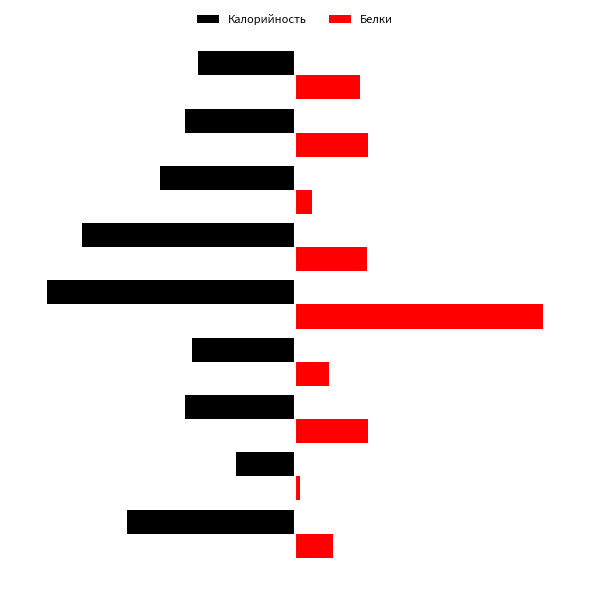

Rank the series by their average value, from lowest to highest.

Калорийность, Белки